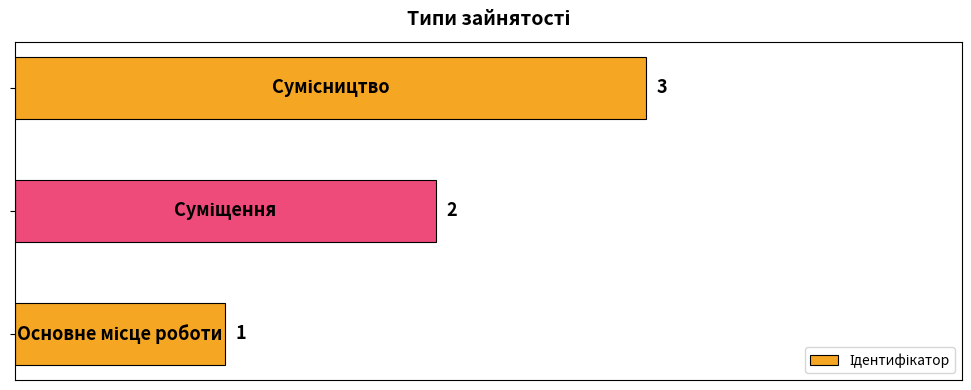

Count the number of data series in this chart.

1